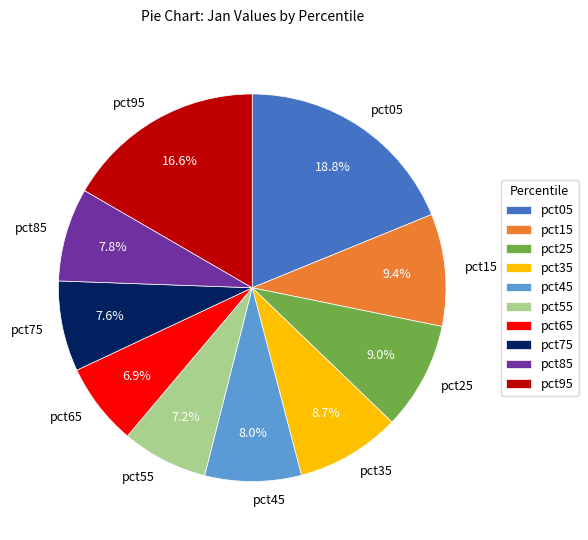

To the nearest percent, what is the difference between the pct35 and pct15 slice percentages?

1%